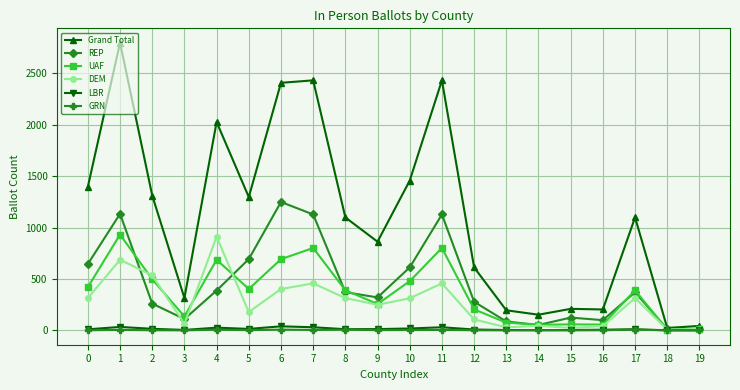

Is the value of UAF at 16 greater than the value of LBR at 13?

Yes